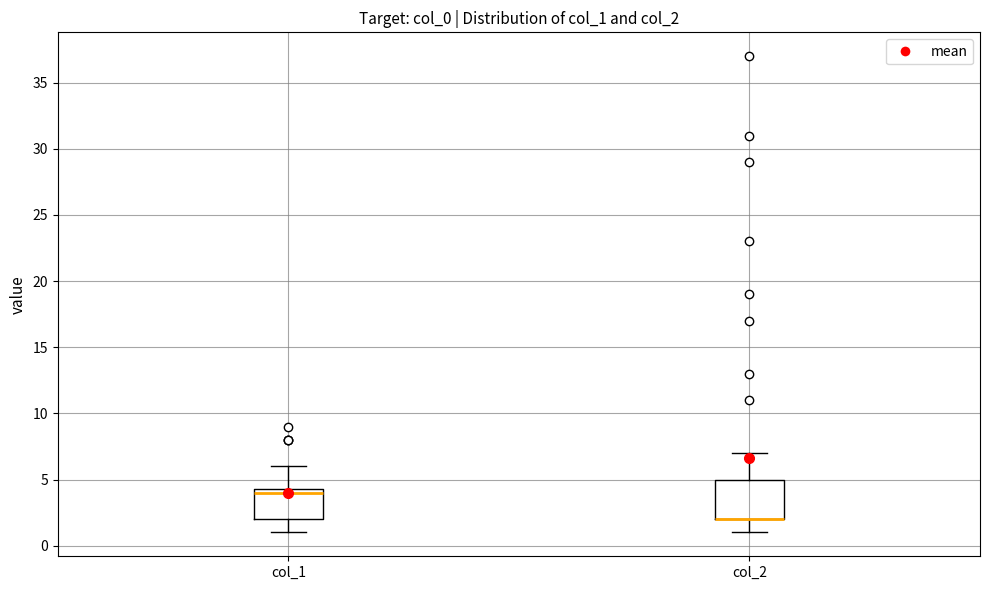

Reading left to right, transcribe this box plot: for each box, give where its median line is, the range the box spans, and where its two whiskers end, as read against the y-axis. The values are not printed on the chart, so give them approximately, as read against the axis.

col_1: median 4.0, box 2.0 to 4.5, whiskers 1.0 to 6.0
col_2: median 2.0 (drawn on the box's lower edge), box 2.0 to 5.0, whiskers 1.0 to 7.0